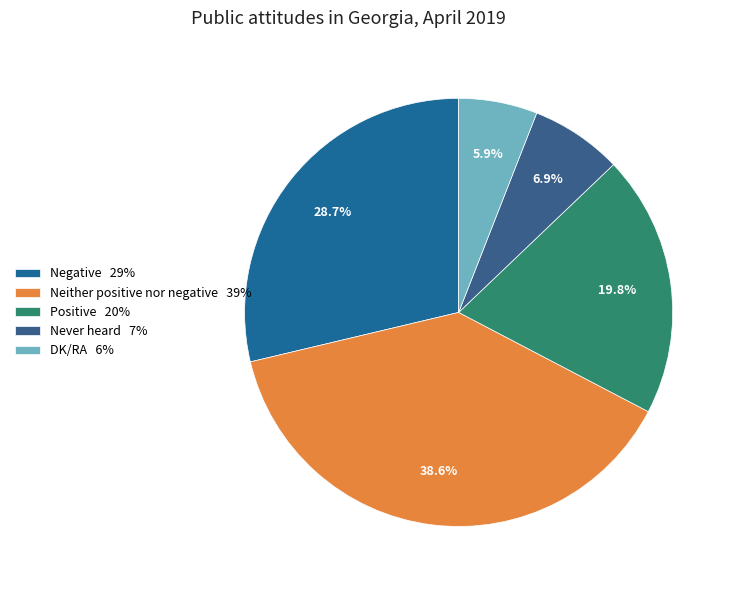

Count the number of slices in the pie.

5